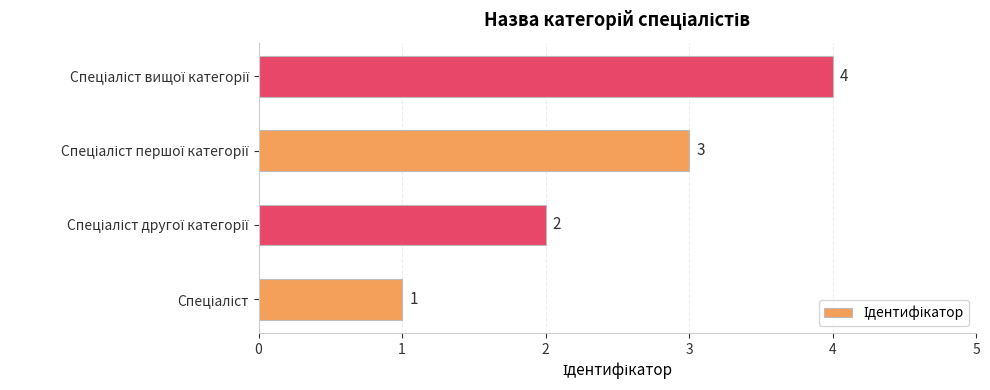

How many values are between 2 and 4?

3